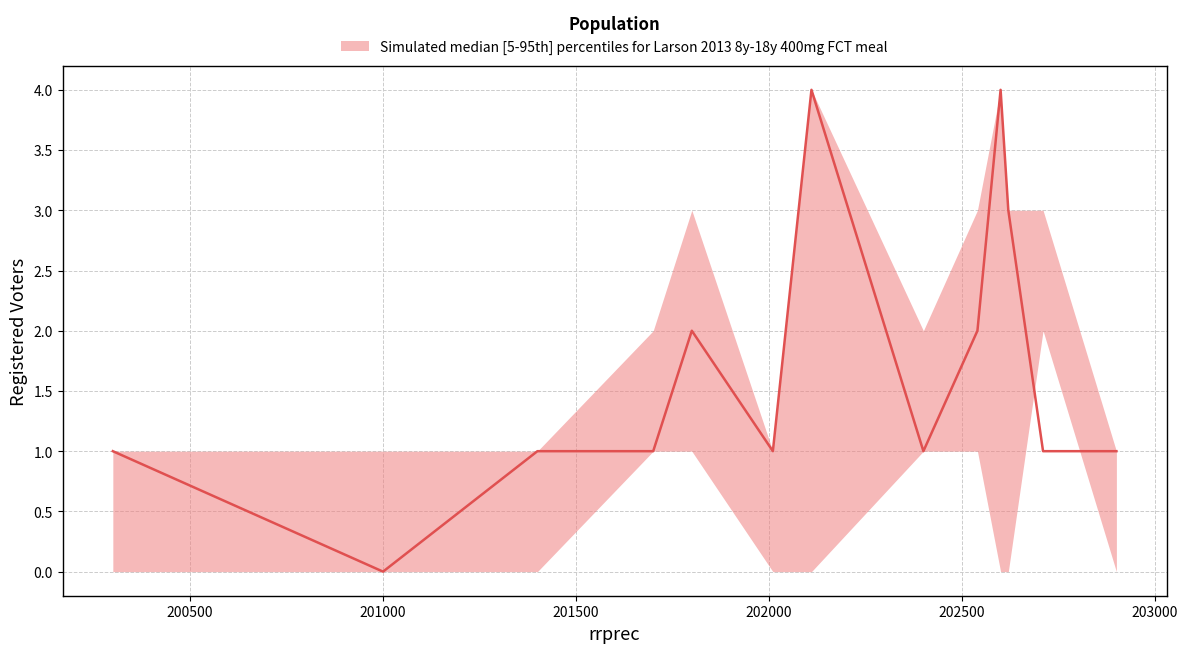

Is it true that dcl equals 1 at 201400?

False